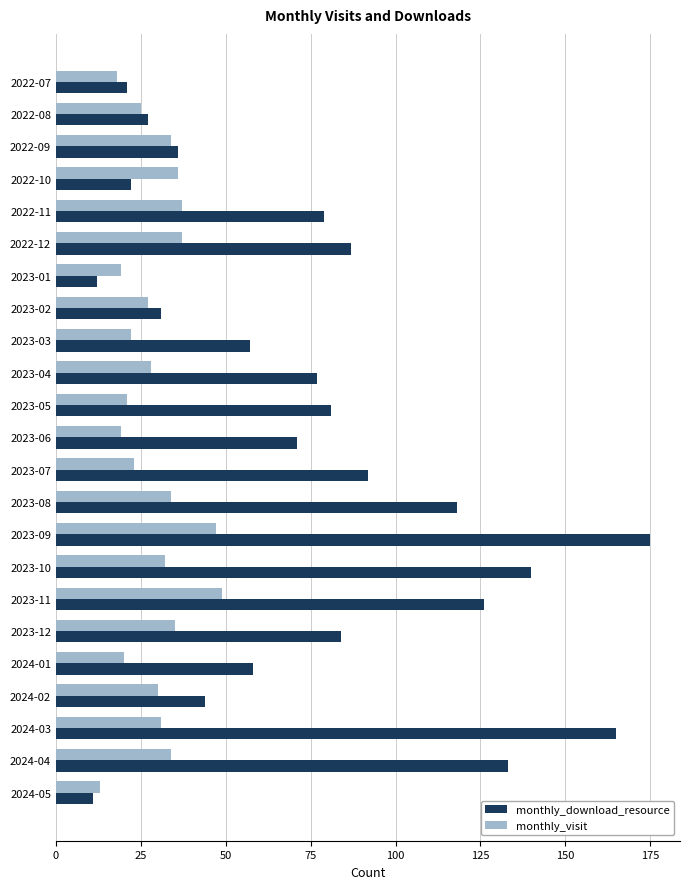

At which category is the sum across all series the highest?

2023-09